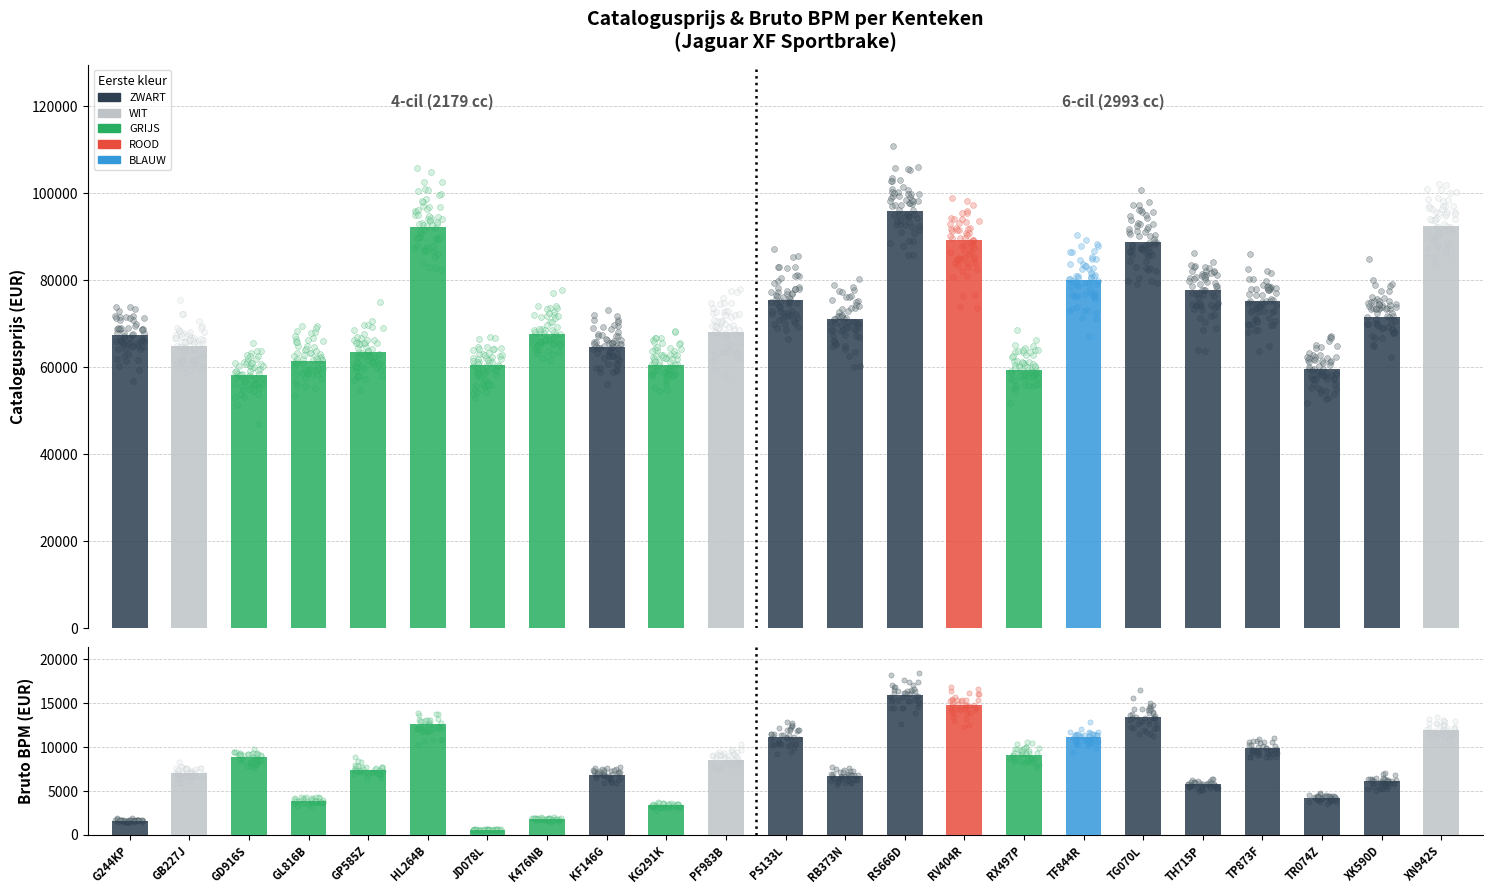

Which series contains the highest Y value?

catalogusprijs